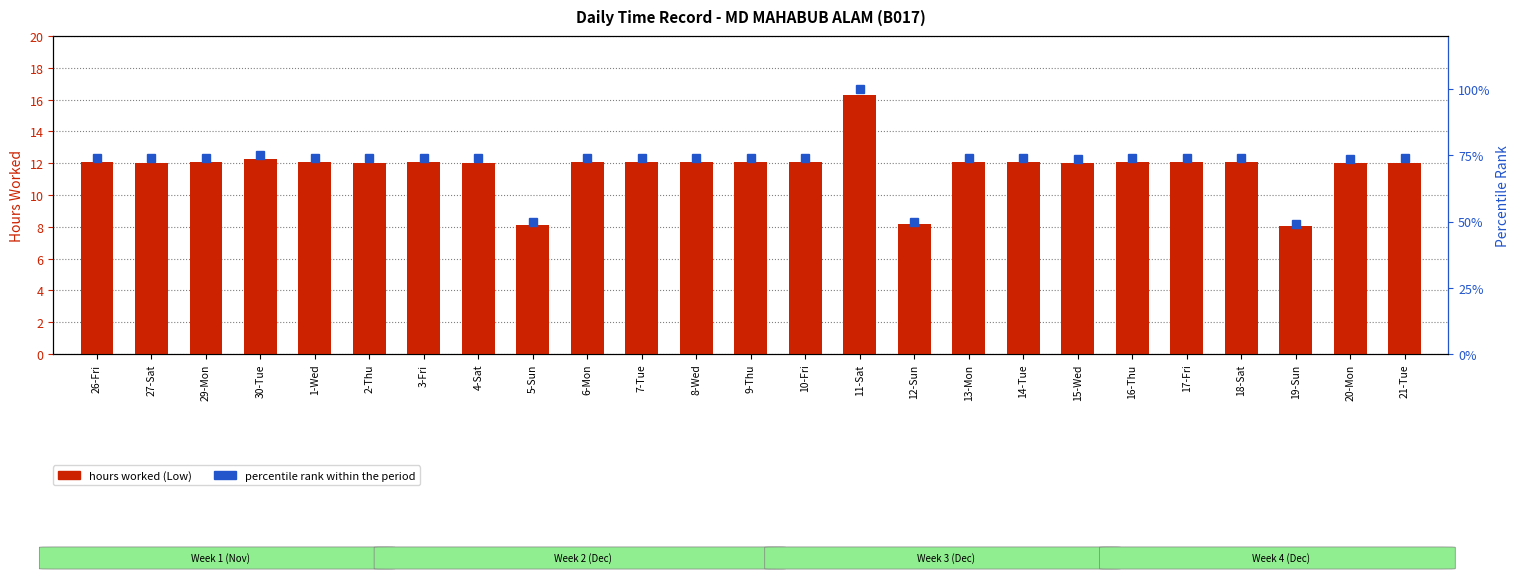

Does the chart contain stacked bars?

No